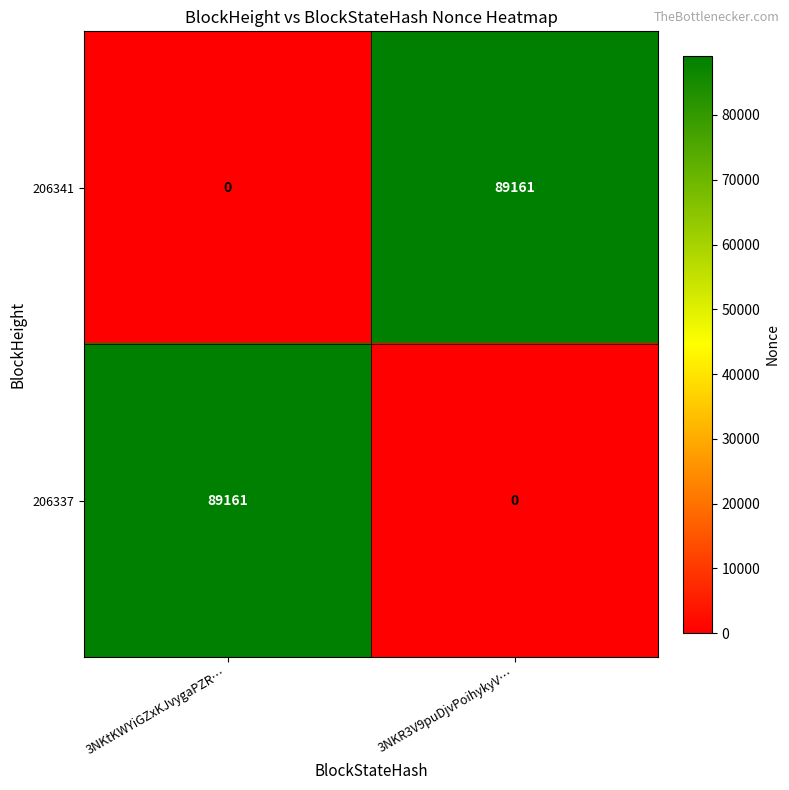

What is the total value across all series at 3NKR3V9puDjvPoihykyV…?

89161